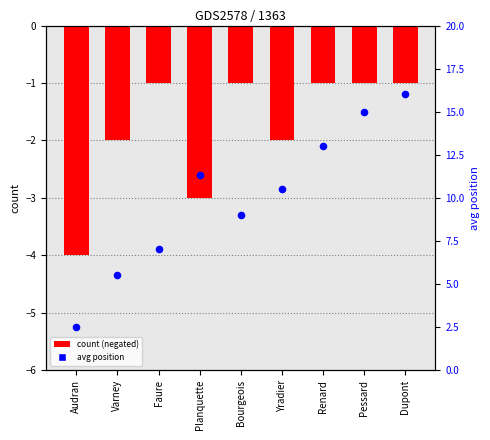

At how many categories does at least one series exceed 12?

3